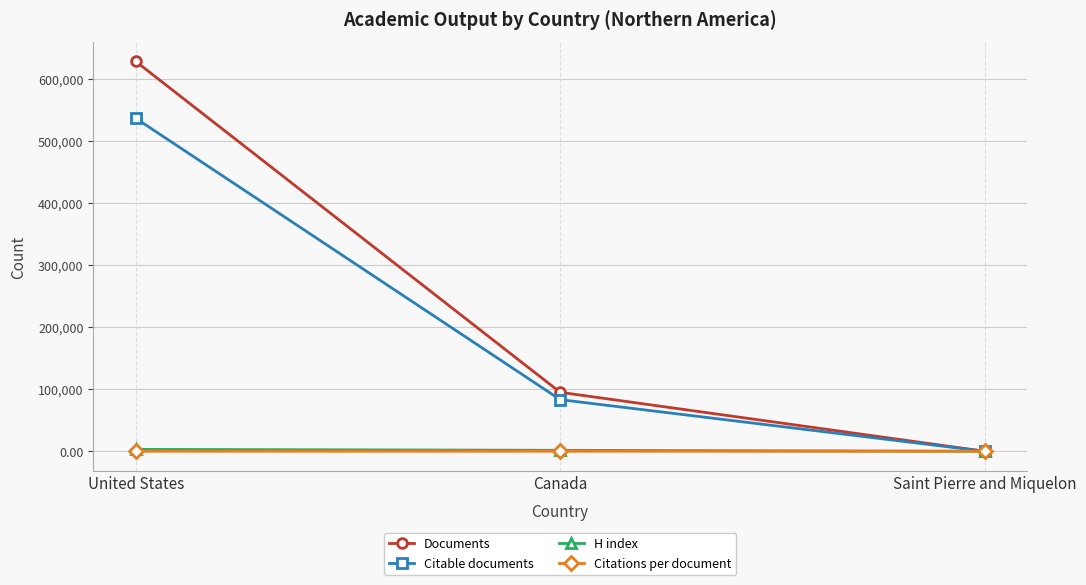

Which series changed the most between United States and Canada?

Documents